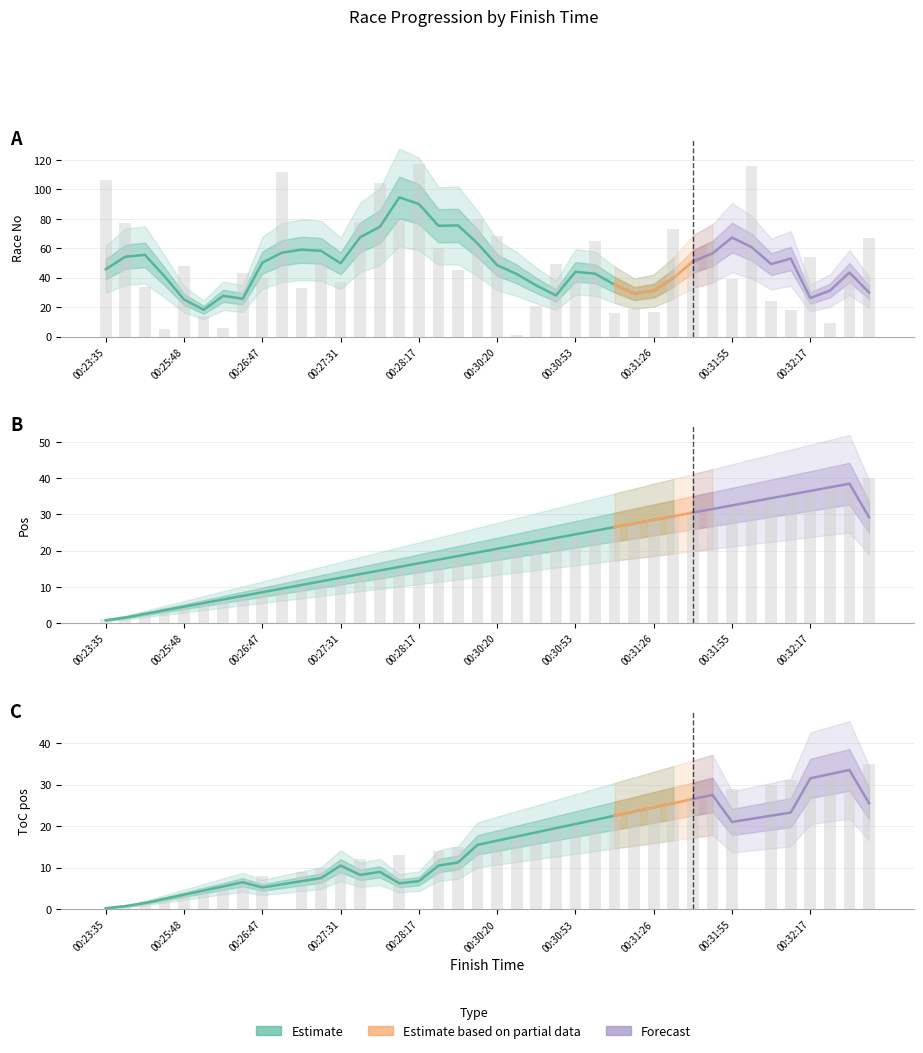

At how many categories does at least one series exceed 63?

14